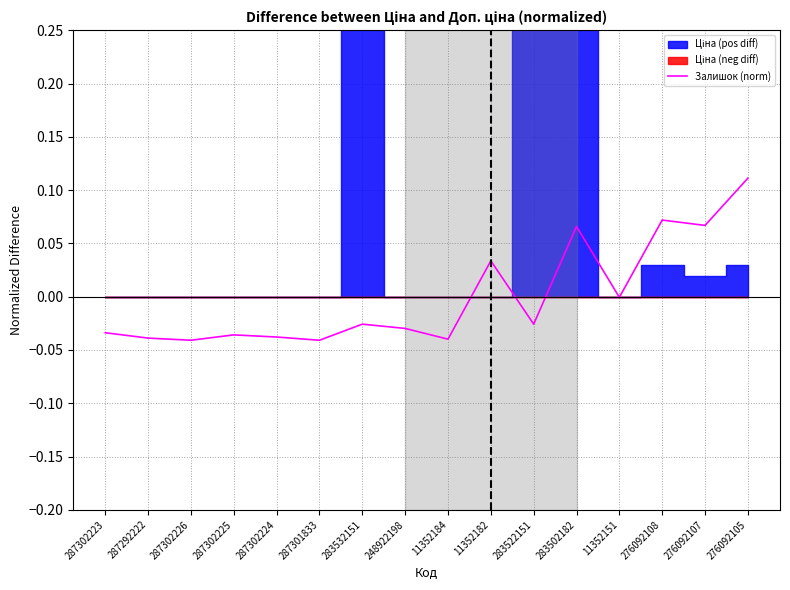

At which label does Залишок (norm) reach its peak?

276092105